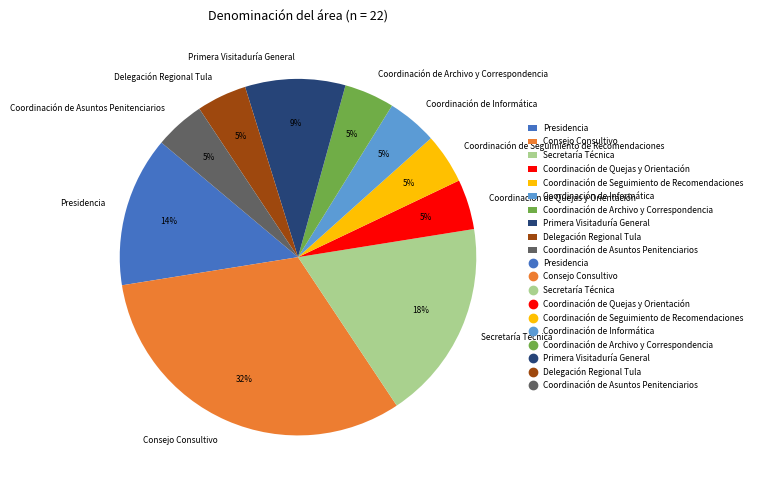

Combined, do Secretaría Técnica and Coordinación de Seguimiento de Recomendaciones account for over 50%?

No